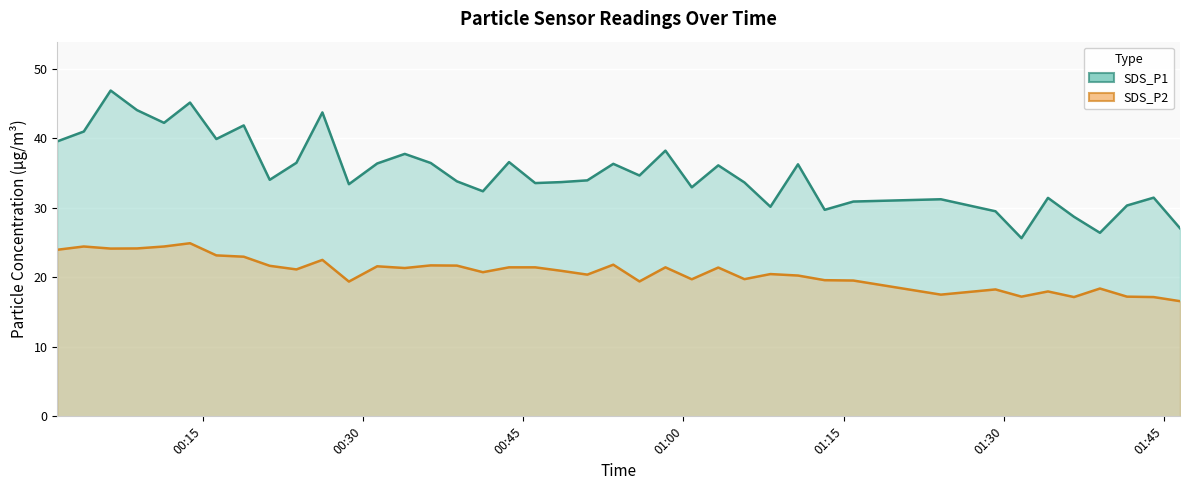

Which series has the largest range (max minus min)?

SDS_P1